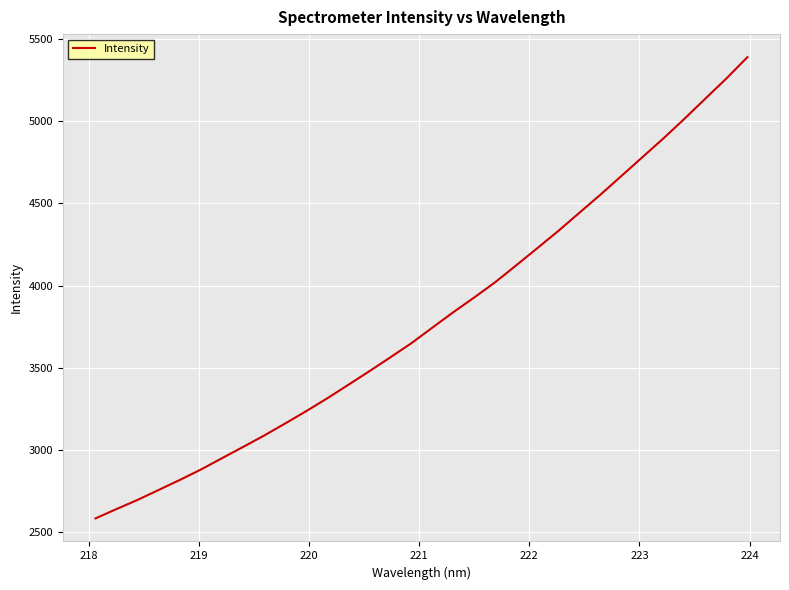

What is the maximum value shown in the chart?

5390.6